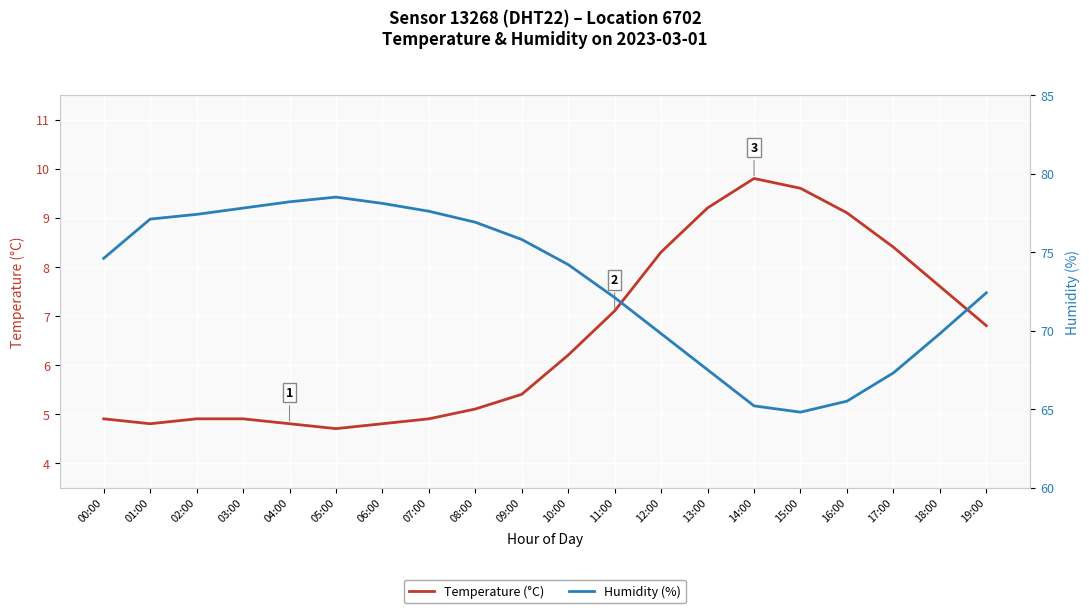

Which series has the largest range (max minus min)?

Humidity (%)